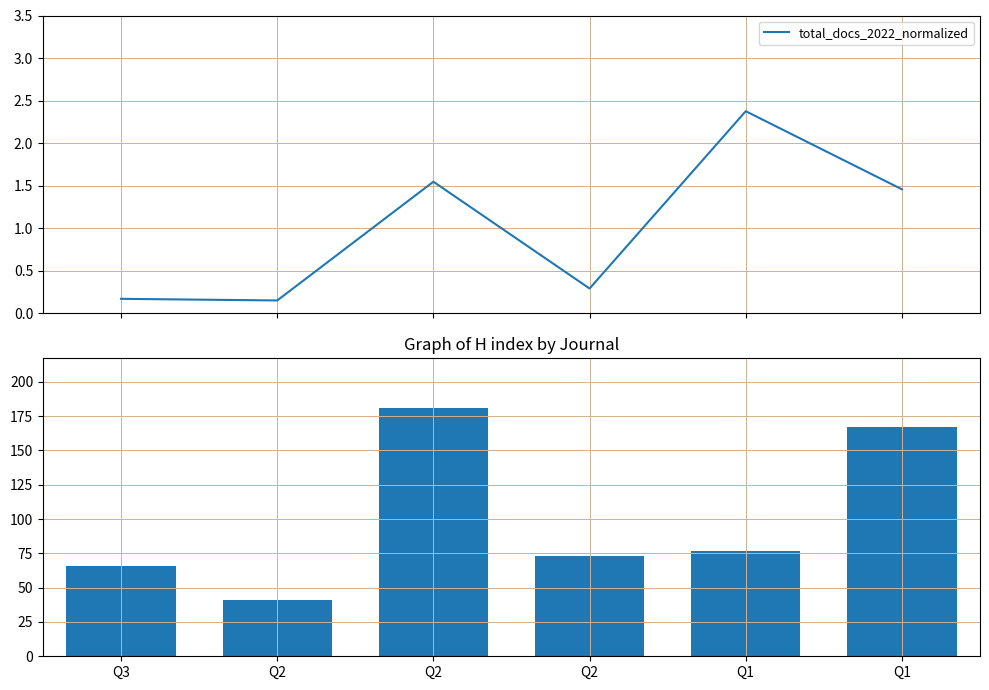

Reading right to left, what are all the values shown in this chart?

total_docs_2022_normalized: 1.5	2.4	0.3	1.5	0.2	0.2
H index: 167.0	77.0	73.0	181.0	41.0	66.0